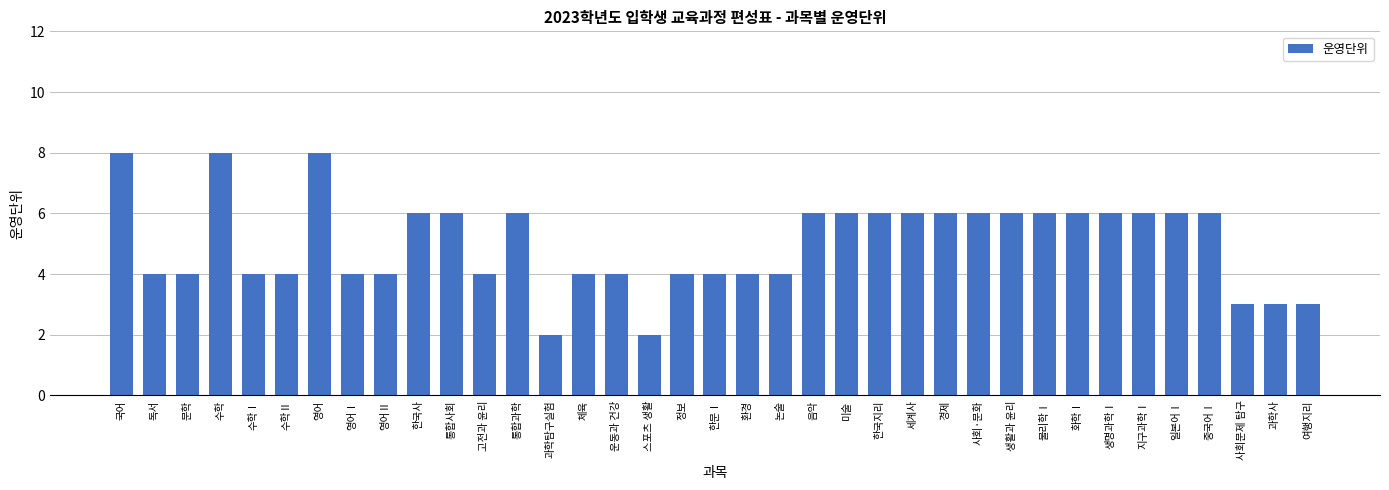

Are the bars grouped side by side (vs. stacked)?

No